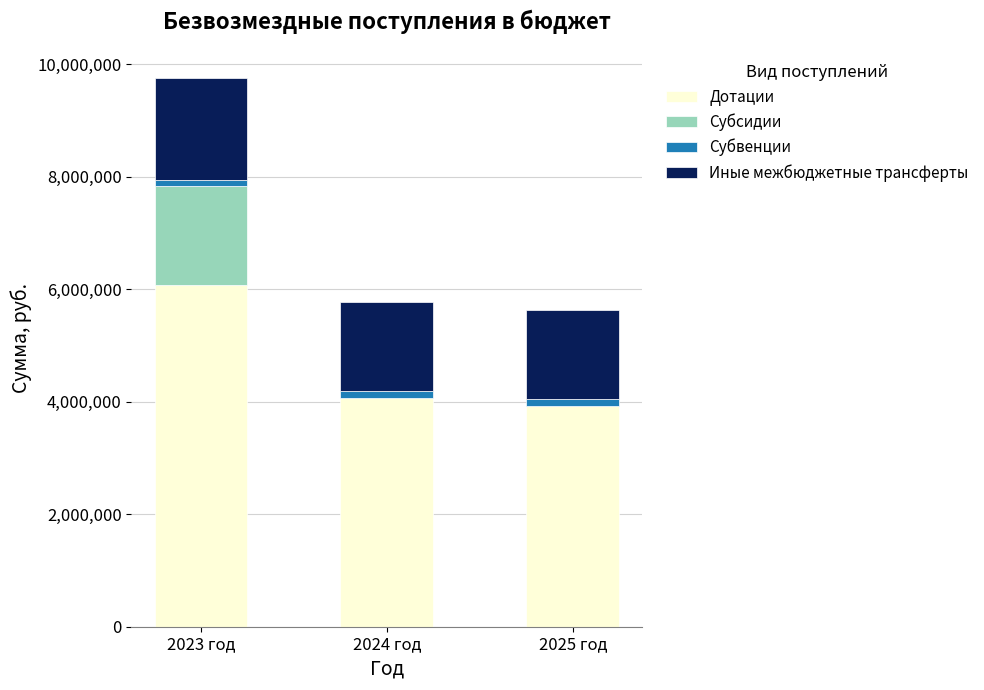

What is the highest value of the Дотации series?

6069726.4